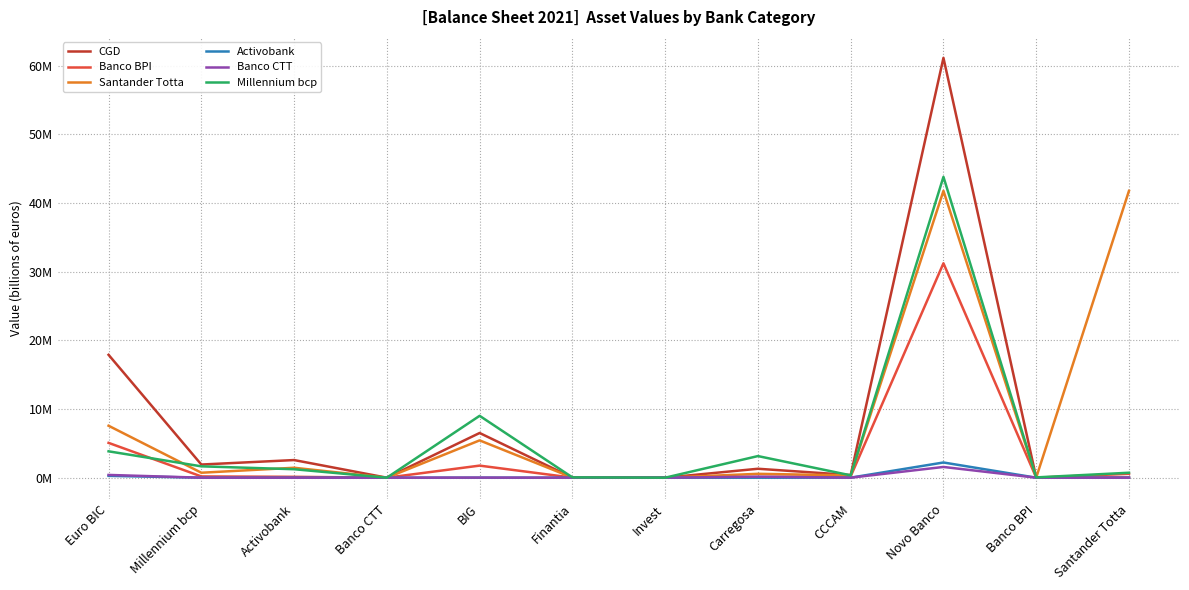

What is the highest value of the Millennium bcp series?

43.8